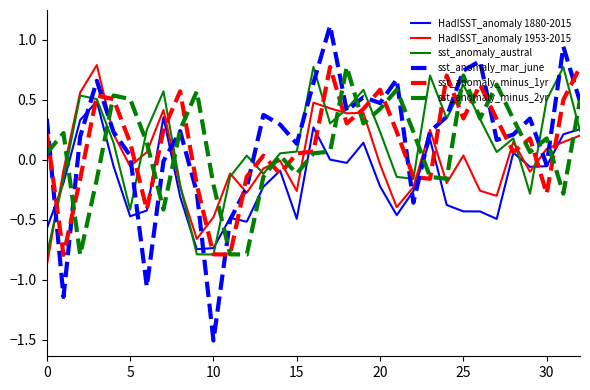

What is the greatest value displayed?

1.1